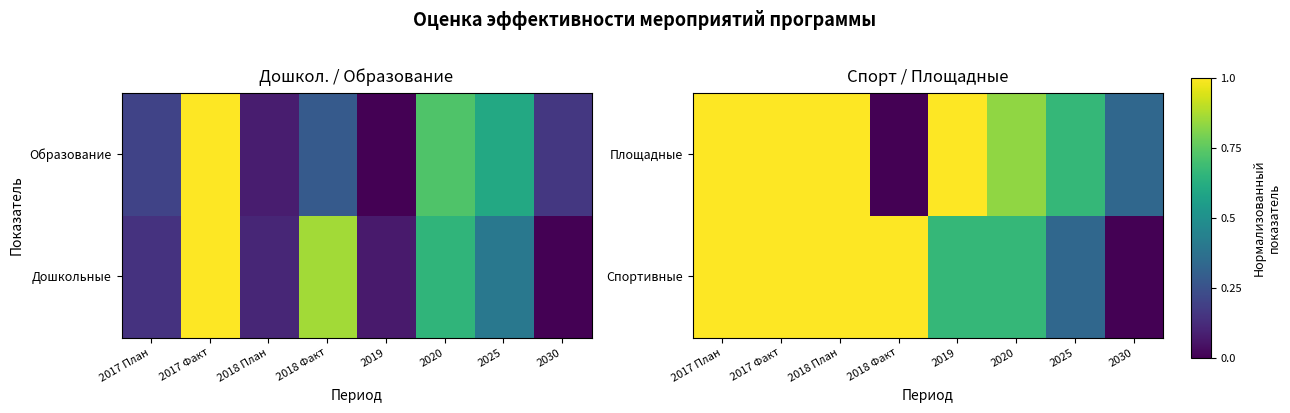

What is the difference between the highest and lowest values at 2025?

0.3